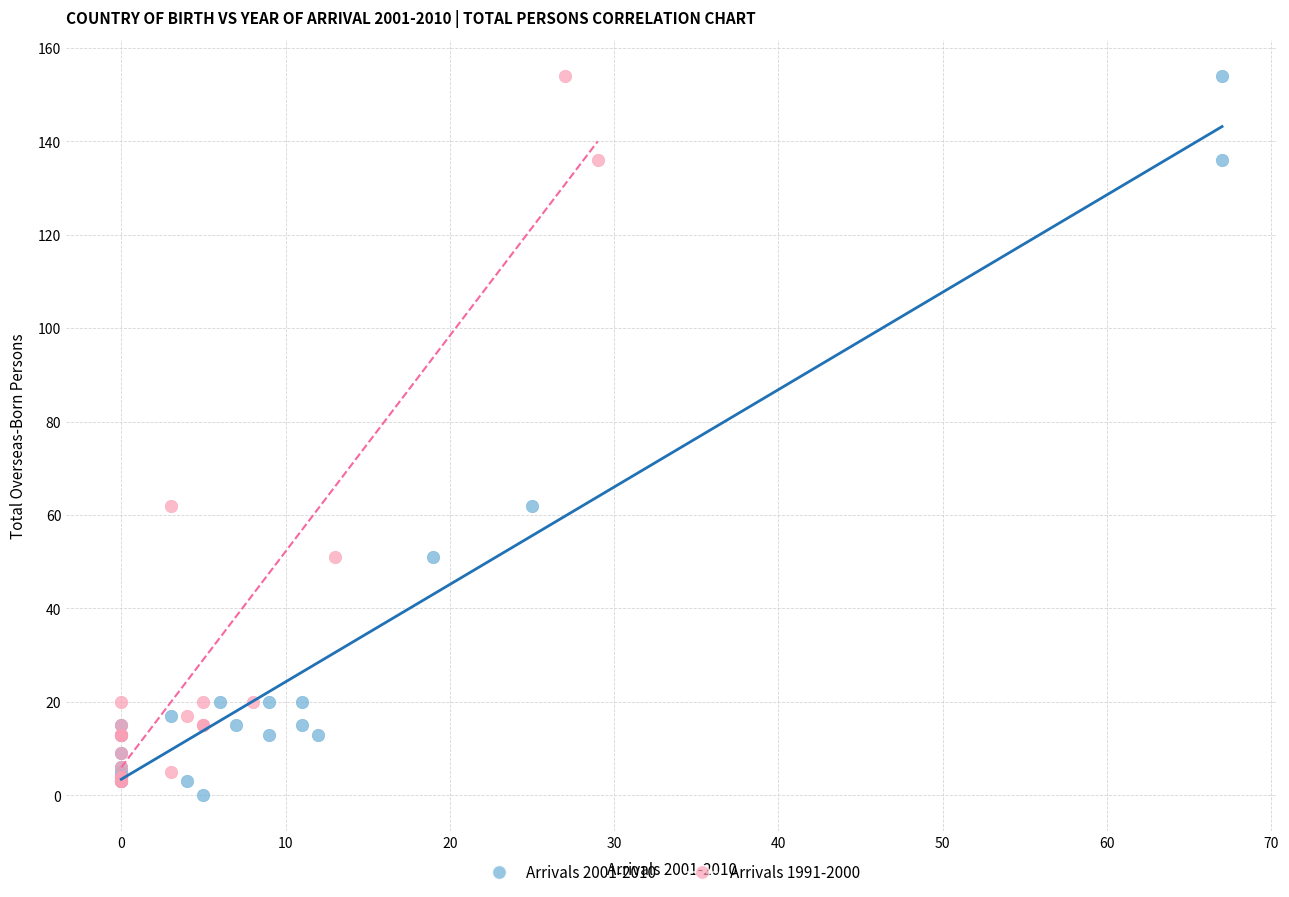

What are all the series names shown in the legend?

Arrivals 2001-2010, Arrivals 1991-2000